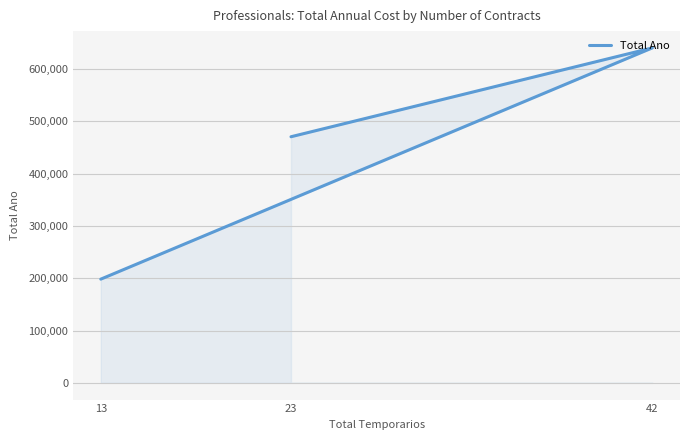

At which label does the data first exceed 470273?

42